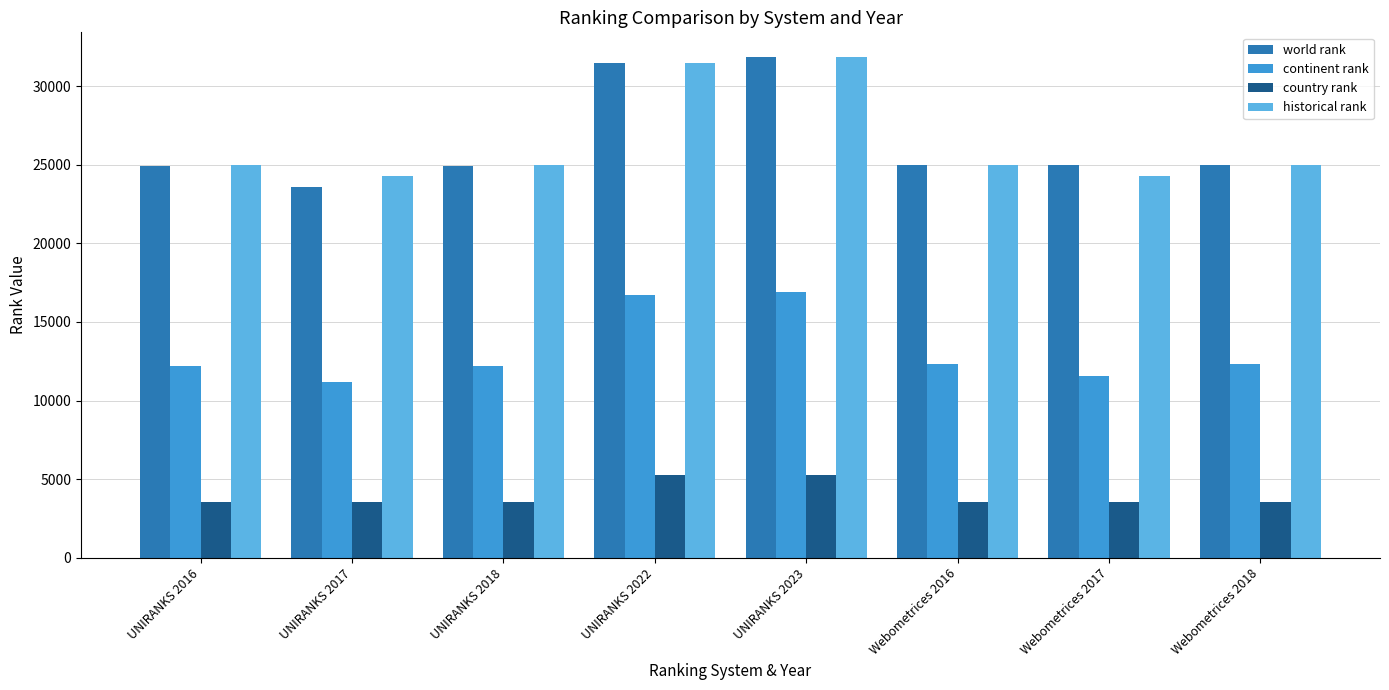

True or false: historical rank has a value of 31485.0 at UNIRANKS 2022.

True